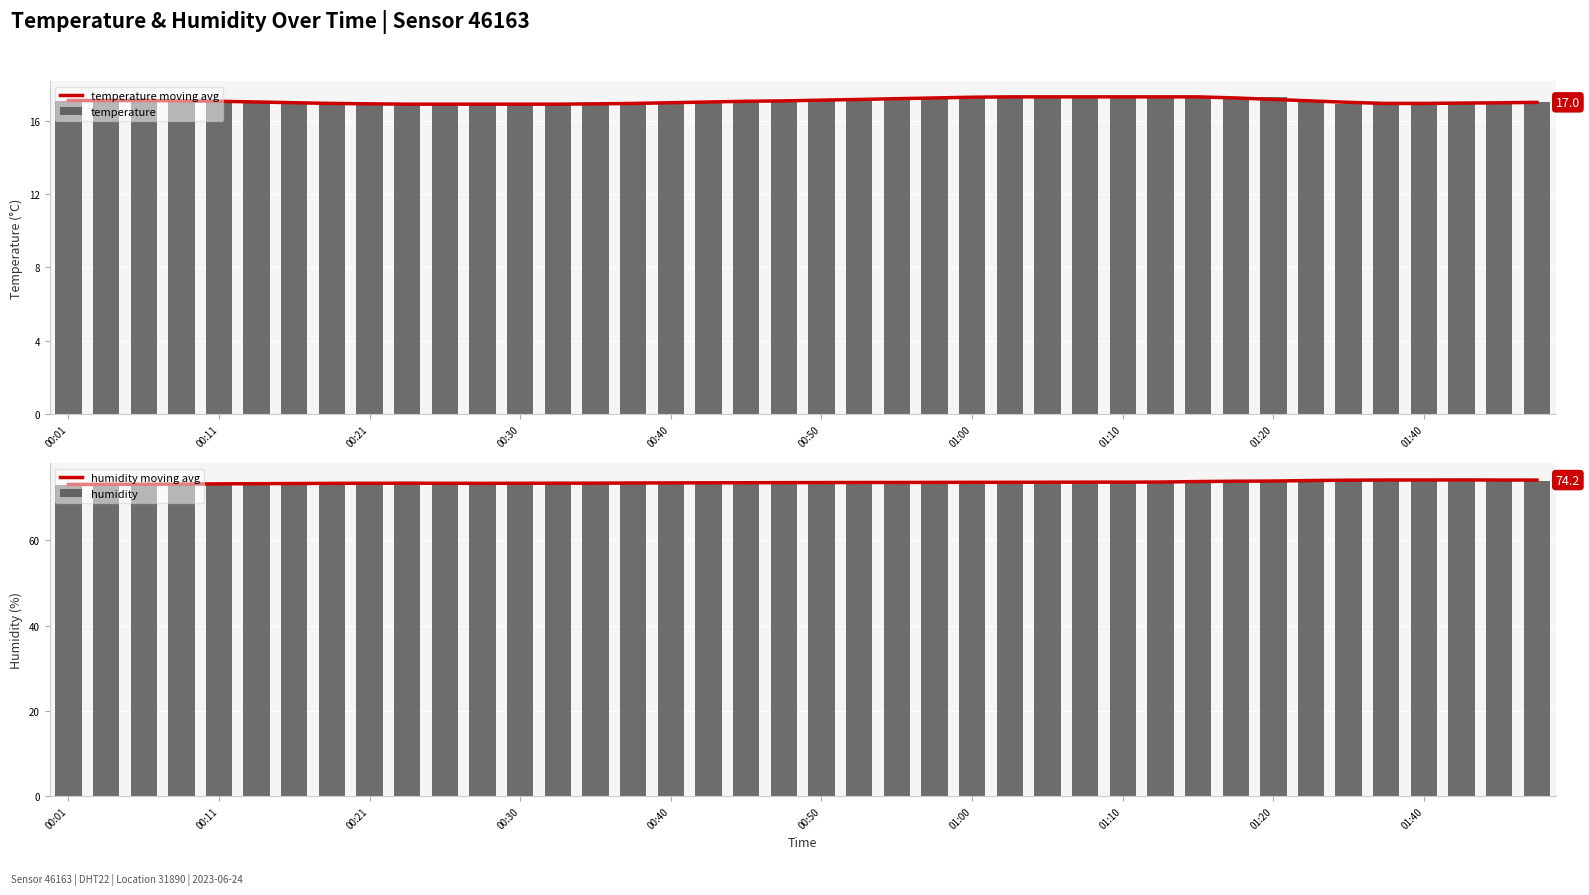

How many data points in temperature moving avg are above 17?

23